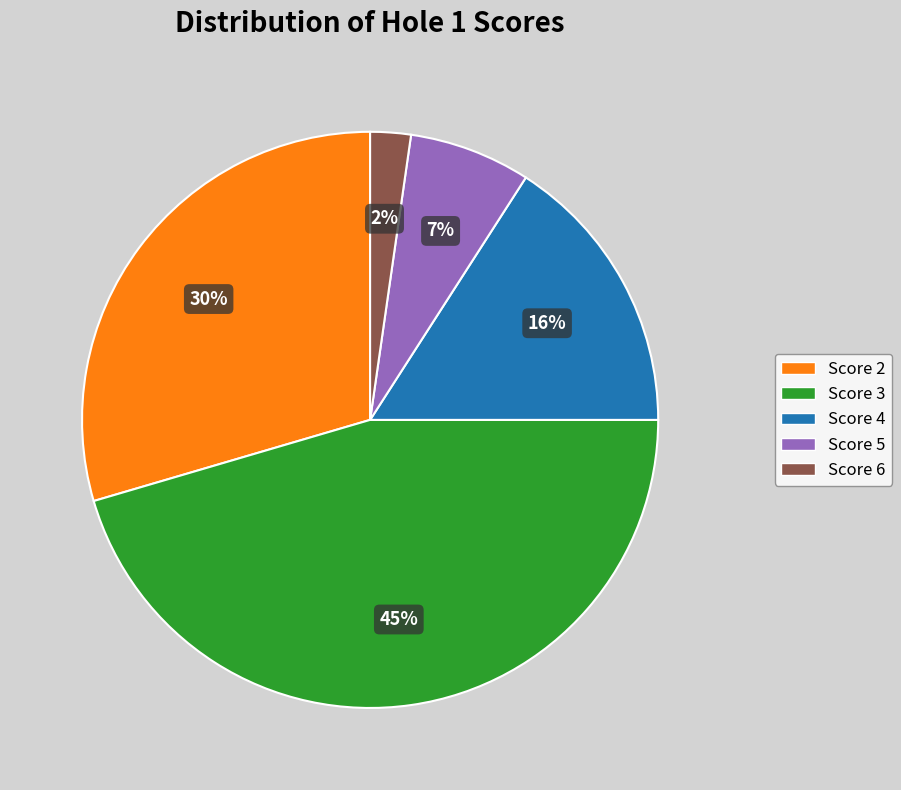

To the nearest percent, what is the difference between the largest and smallest slice percentages?

43%